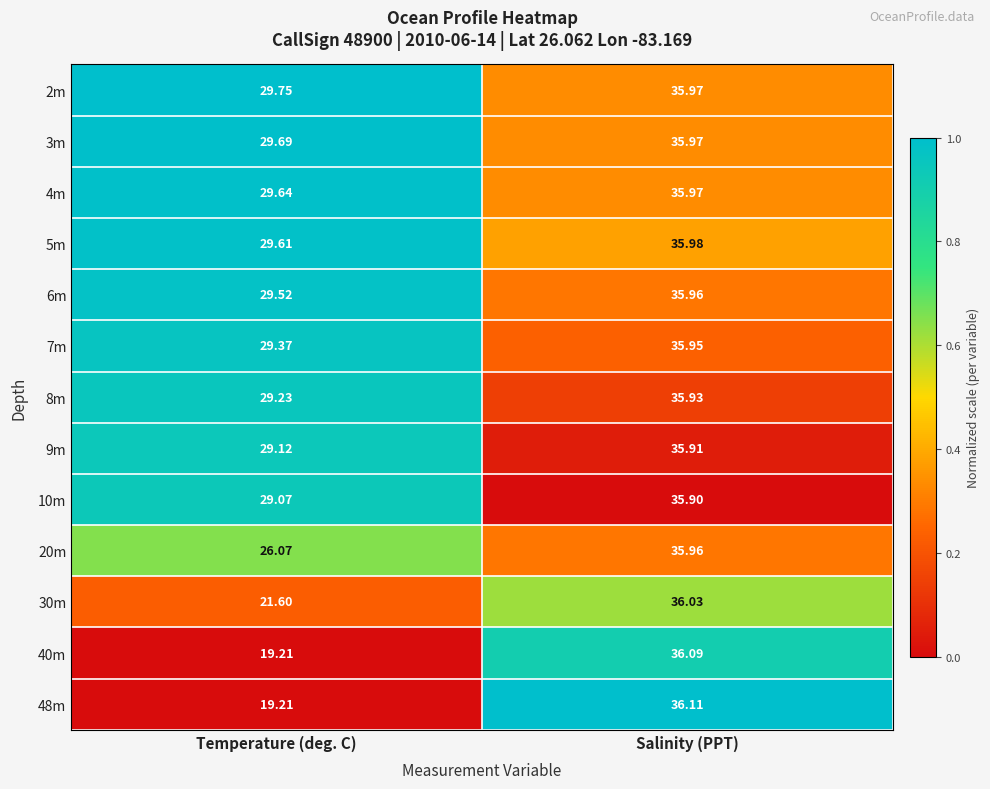

Where does the 40m series first go above 36?

Salinity (PPT)